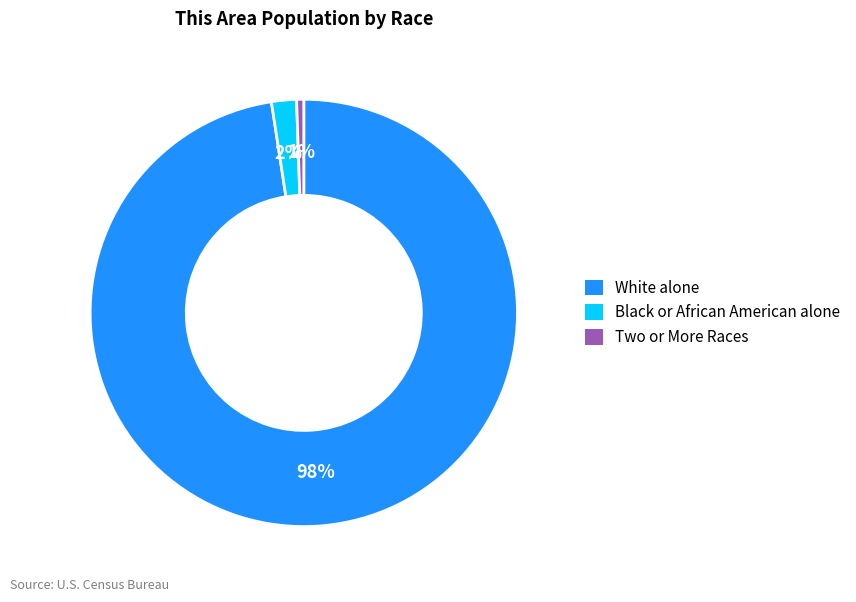

To the nearest percent, what is the average slice percentage?

33%